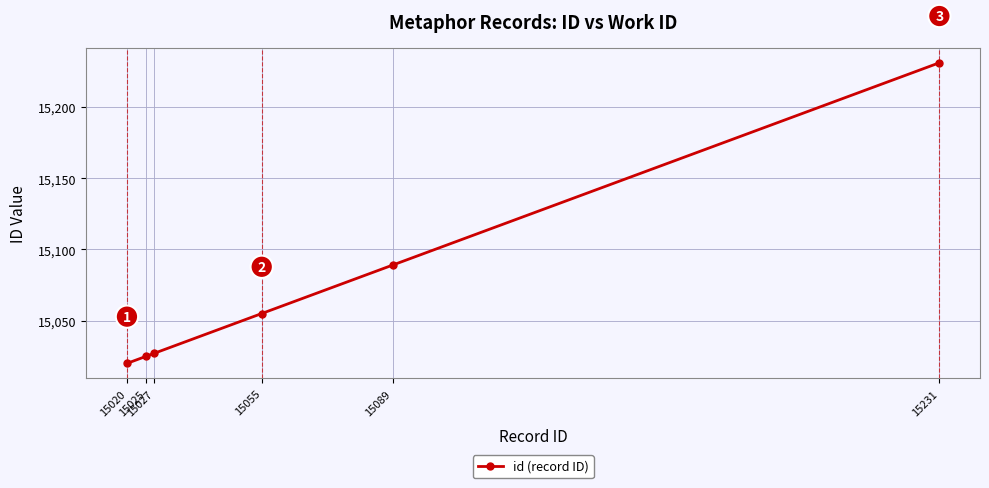

Rank the categories by value from highest to lowest.

15231, 15089, 15055, 15027, 15025, 15020